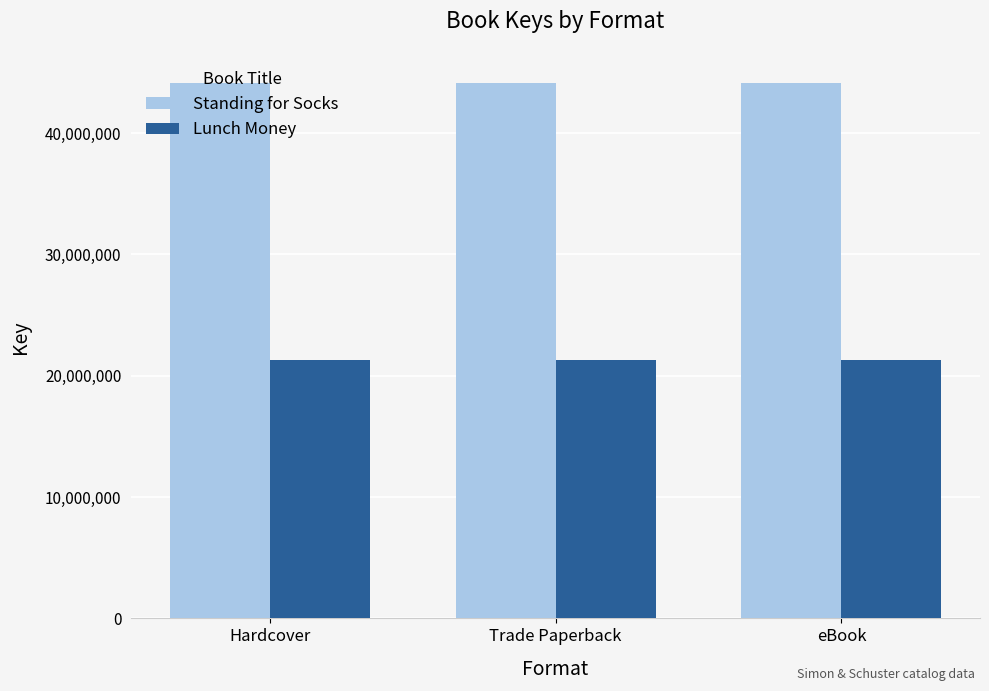

Rank the series at Hardcover from lowest to highest value.

Lunch Money, Standing for Socks